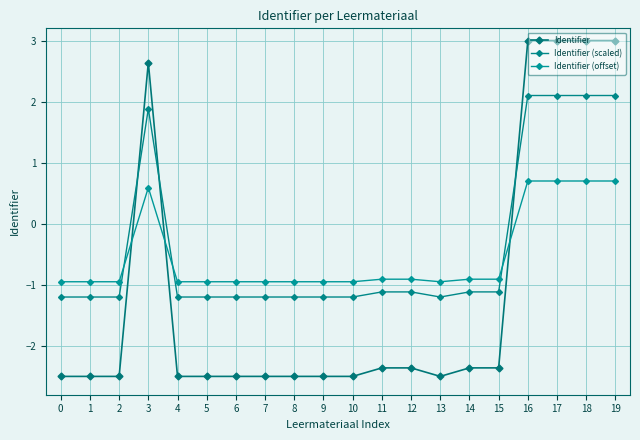

True or false: Identifier (scaled) has a value of -0.6 at 5.

False